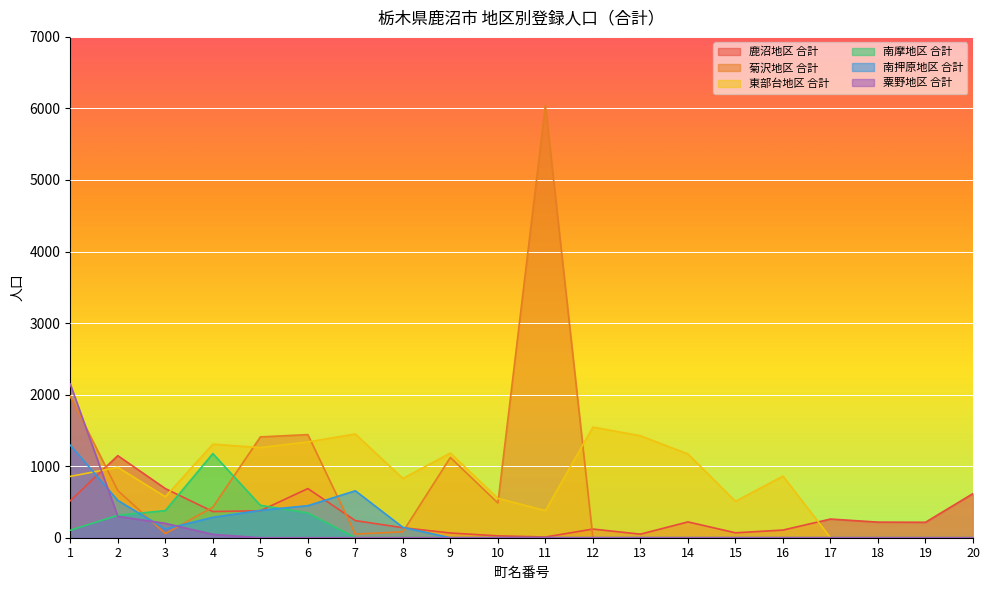

At which label is 粟野地区 合計 closest to 1073?

2